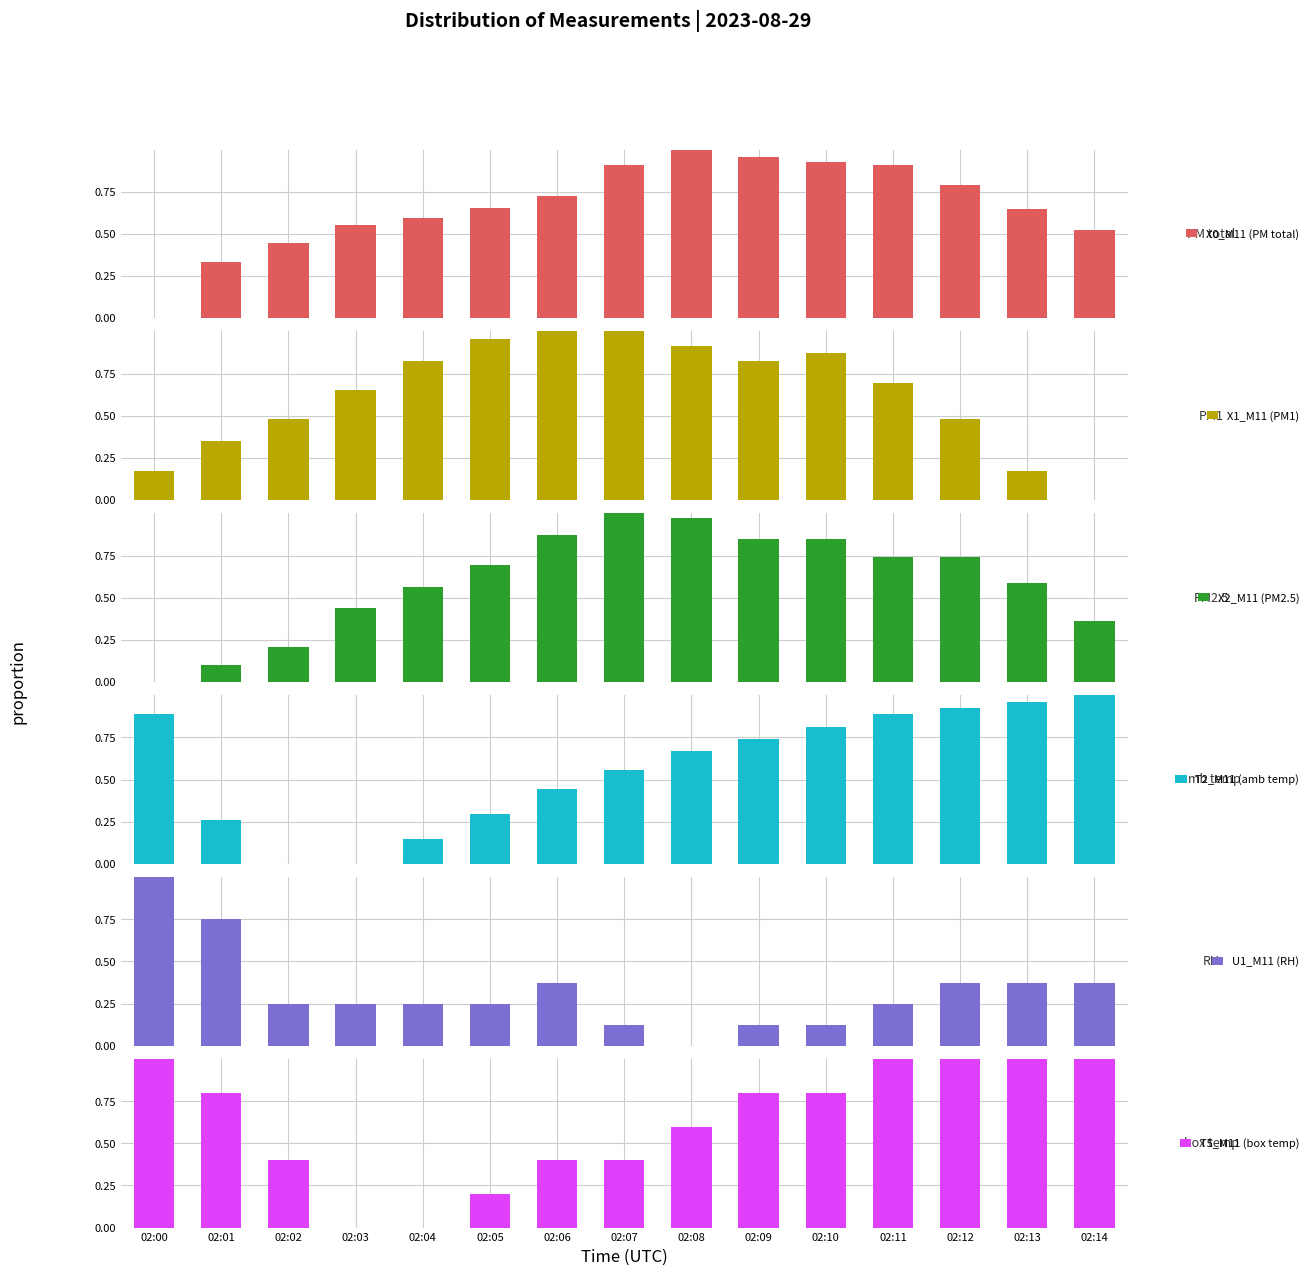

List the series in order of their peak value, lowest first.

X0_M11 (PM total), X1_M11 (PM1), X2_M11 (PM2.5), T2_M11 (amb temp), U1_M11 (RH), T5_M11 (box temp)